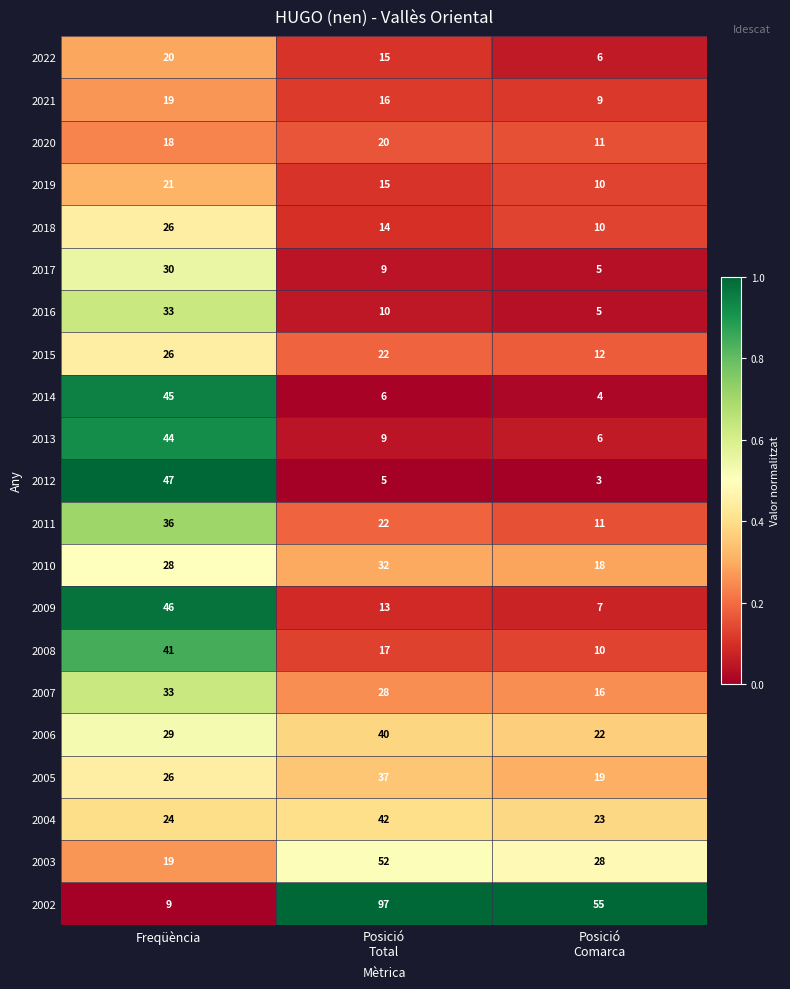

Where does the 2019 series first go above 15?

Freqüència